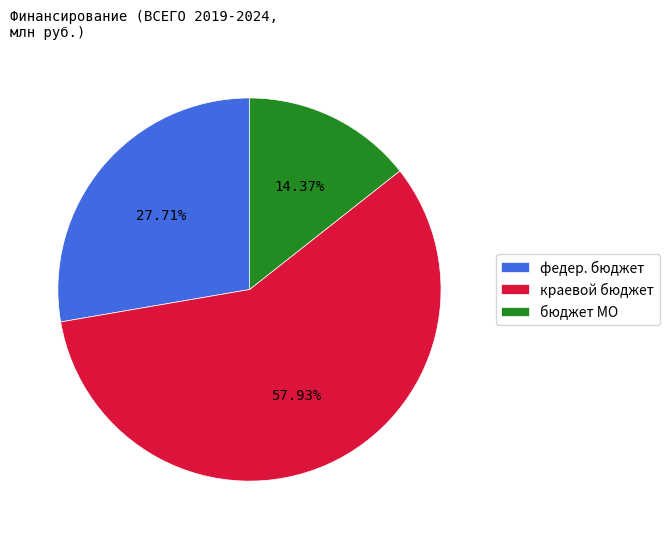

To the nearest percent, what portion does федер. бюджет represent?

28%